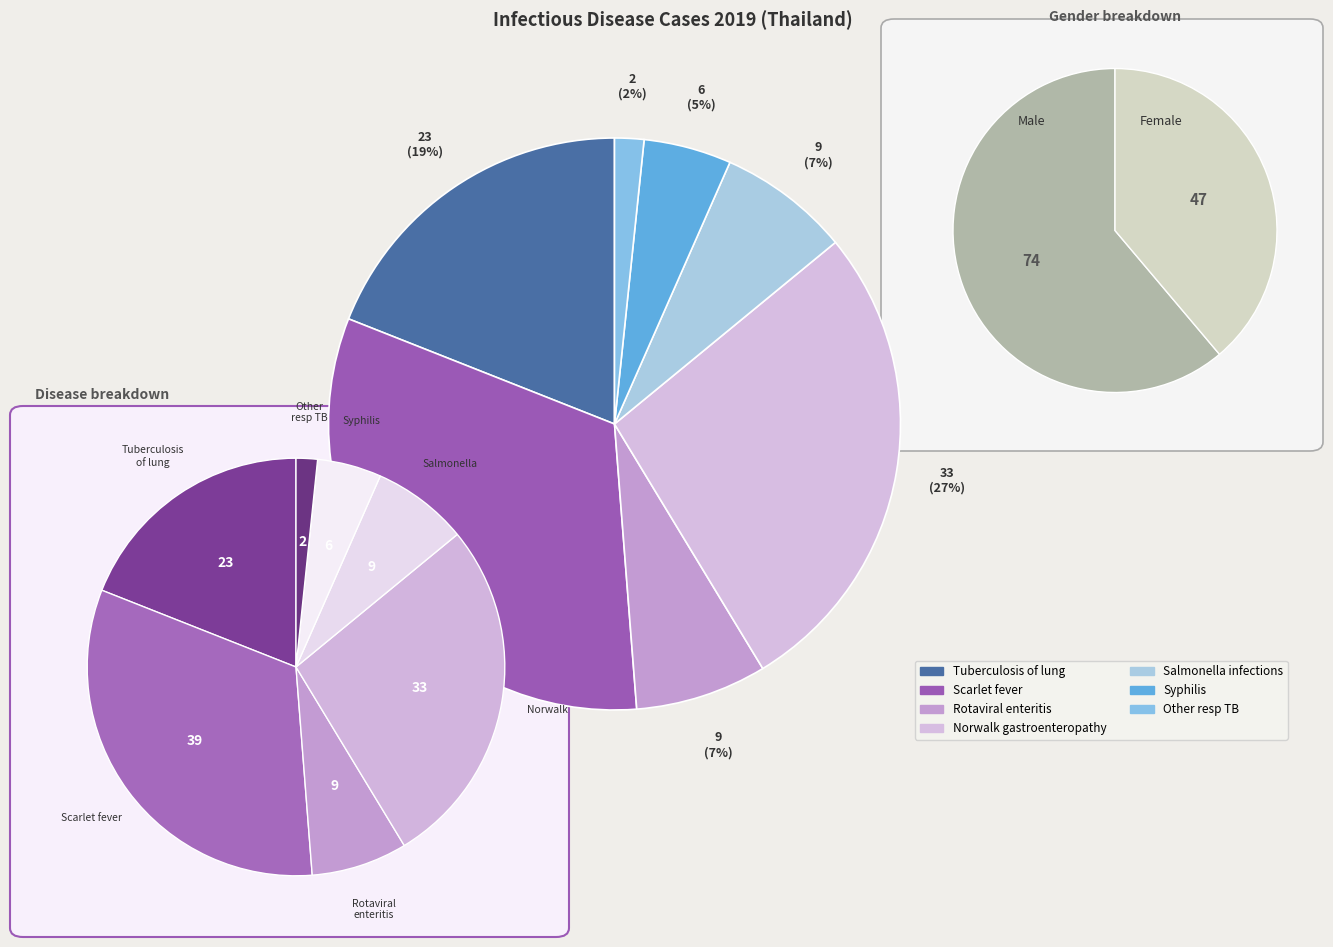

Does any single category account for the majority?

No